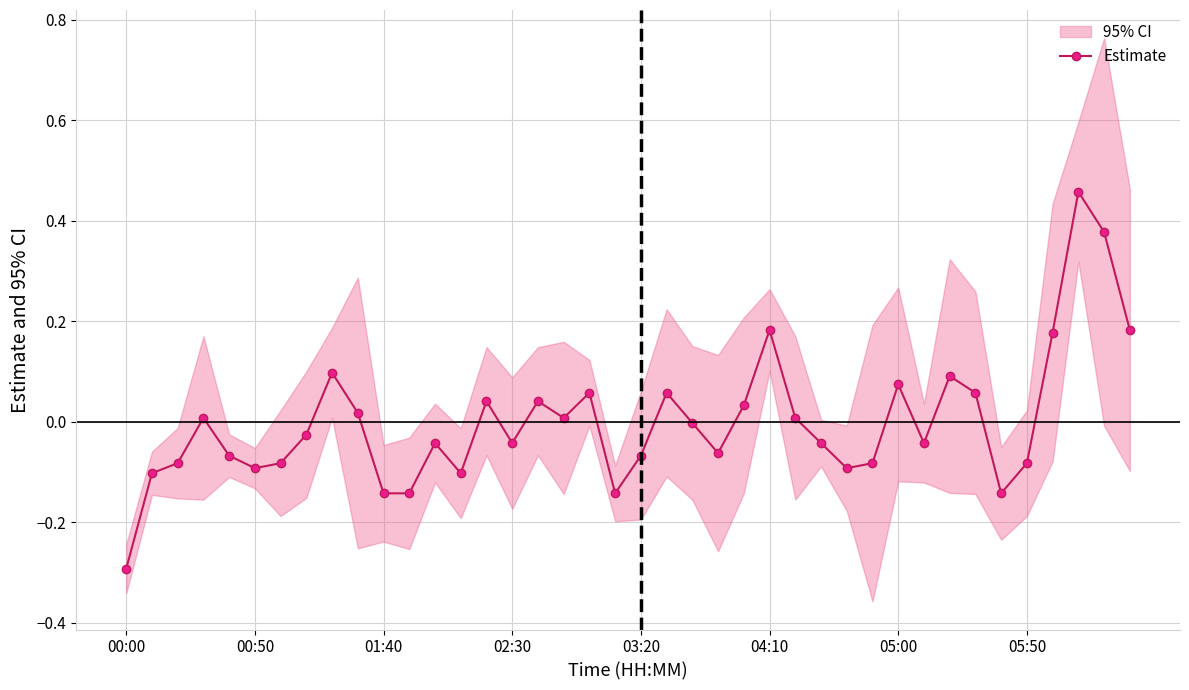

True or false: Estimate has more than 0 points higher than both neighbors.

True